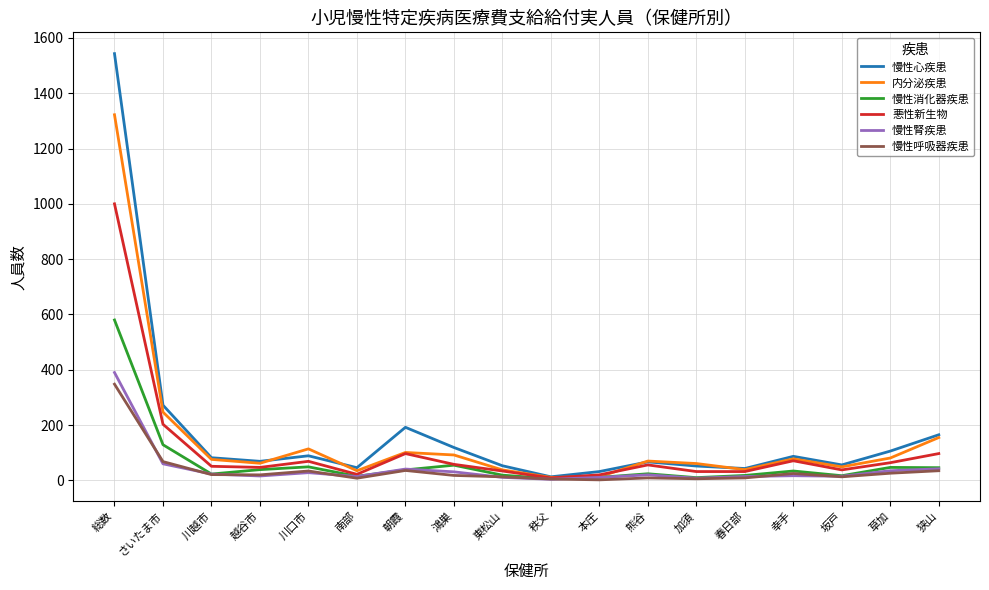

What is the difference between the 慢性呼吸器疾患 values at 鴻巣 and 川越市?

3